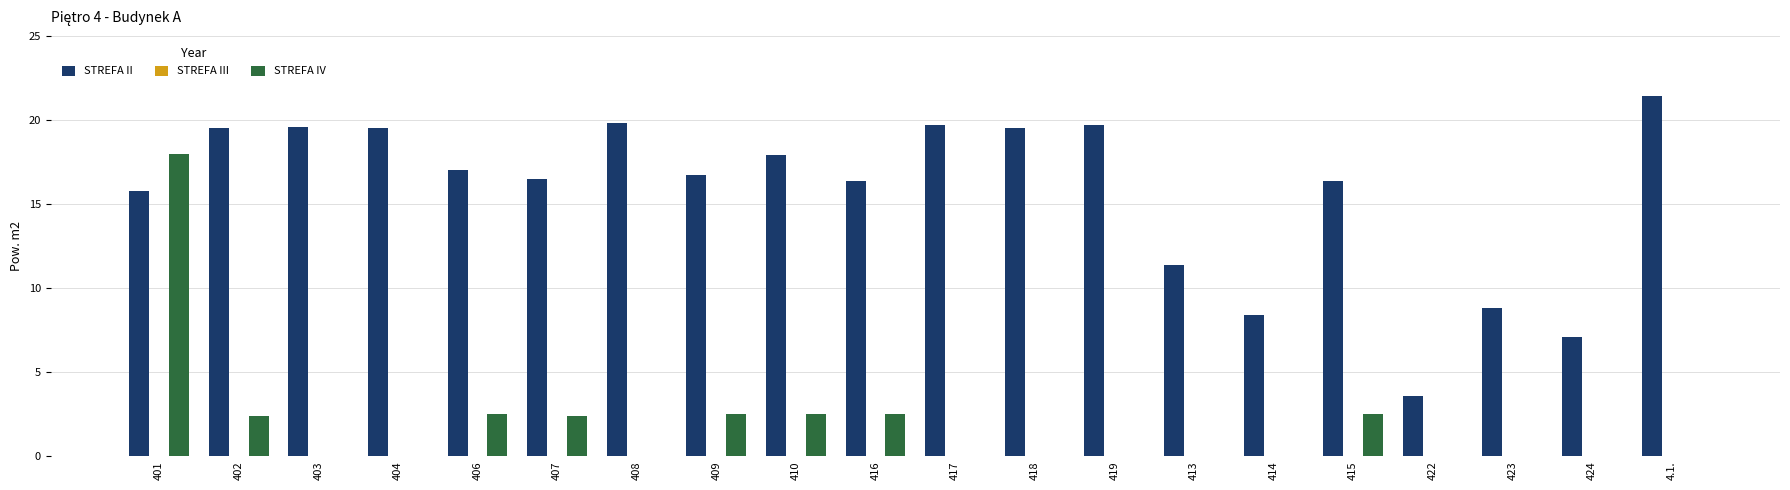

Which series has the largest total across all categories?

STREFA II